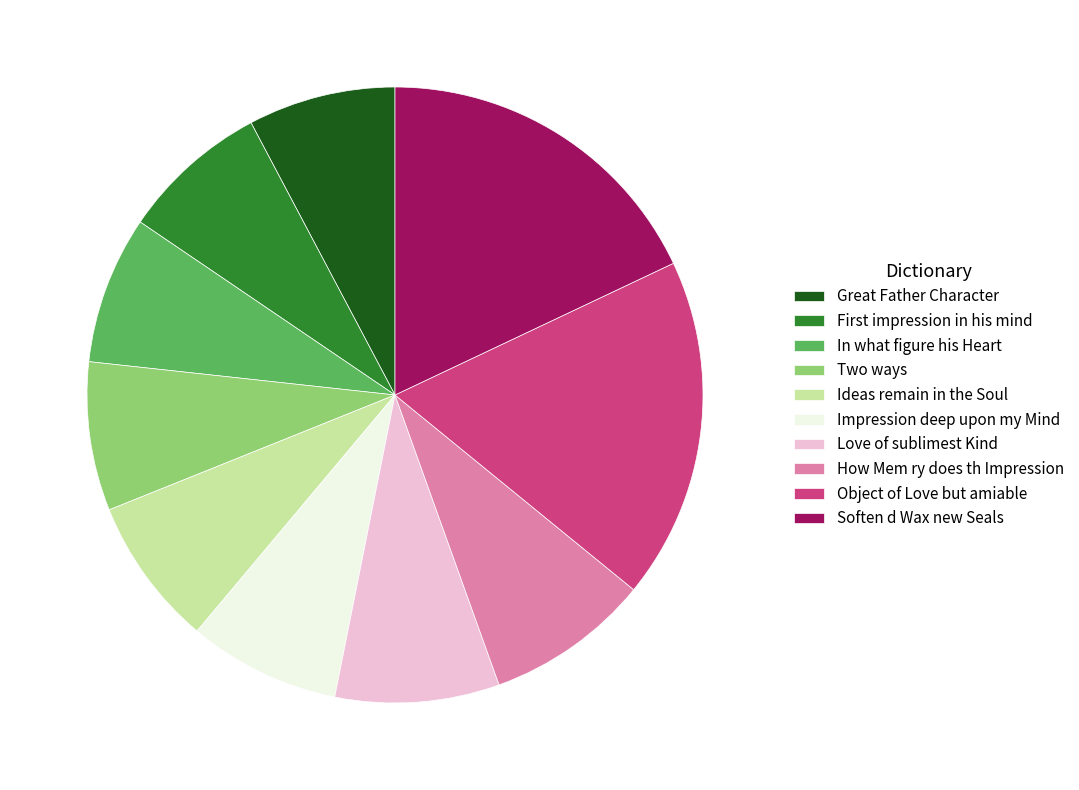

Is there any slice that represents more than half of the pie?

No